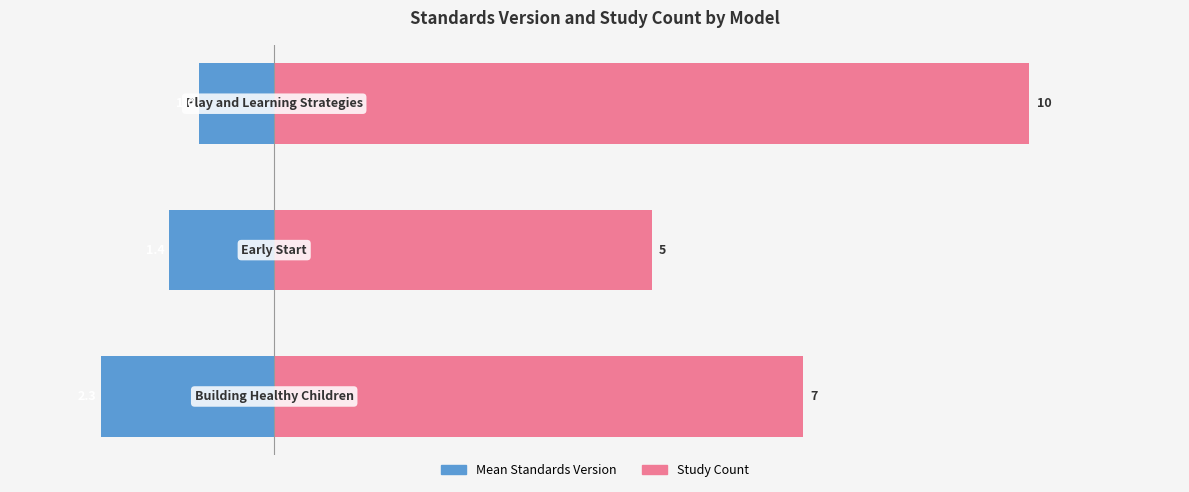

Which series changed the most between −2 and 0?

Study Count